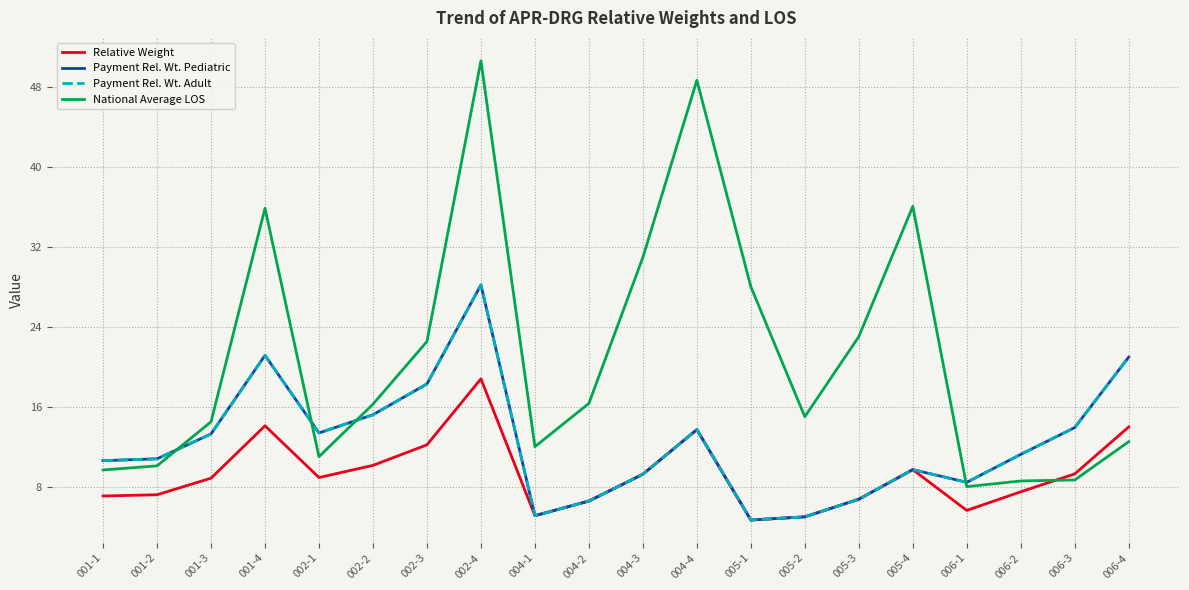

Which label corresponds to the smallest value in the chart?

005-1